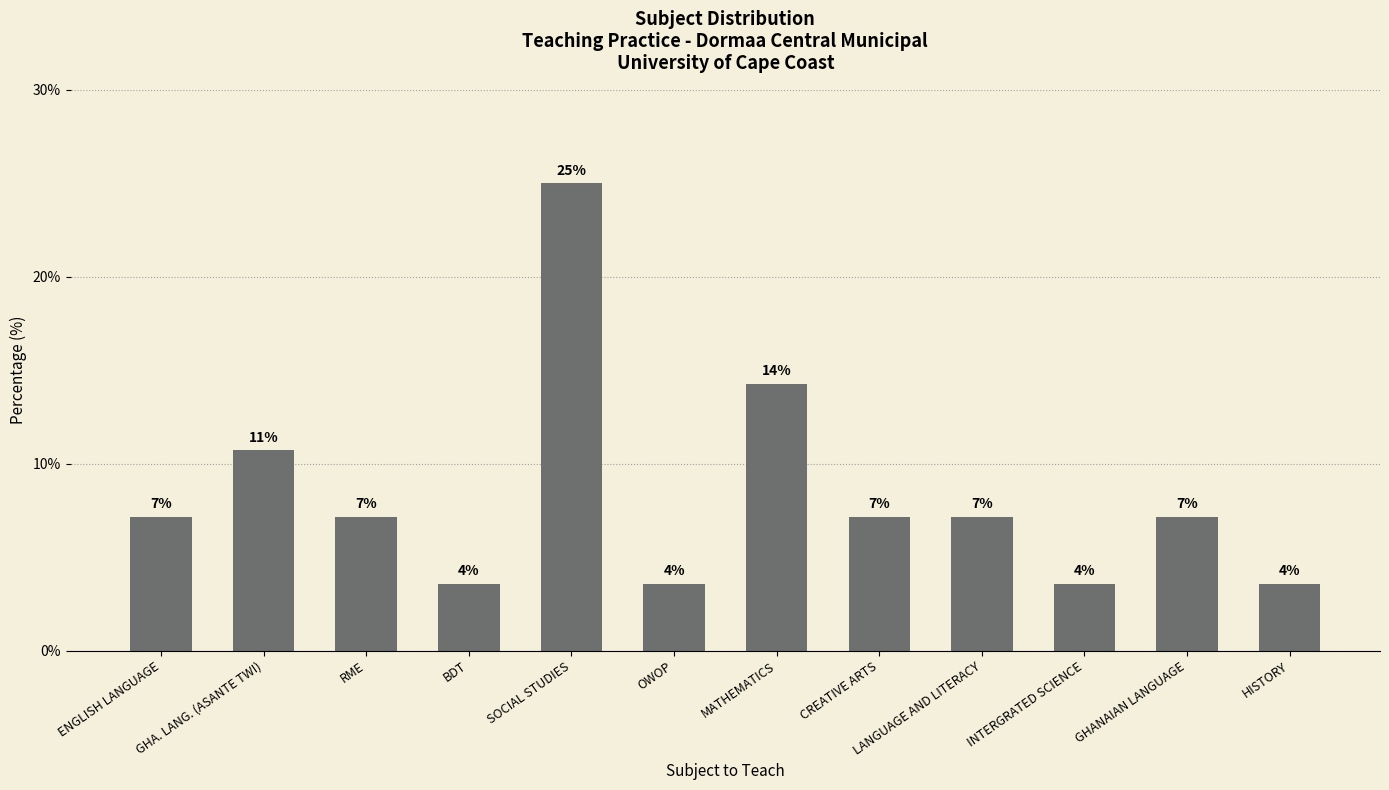

Reading right to left, list all the values displayed in this chart.

HISTORY=3.6	GHANAIAN LANGUAGE=7.1	INTERGRATED SCIENCE=3.6	LANGUAGE AND LITERACY=7.1	CREATIVE ARTS=7.1	MATHEMATICS=14.3	OWOP=3.6	SOCIAL STUDIES=25.0	BDT=3.6	RME=7.1	GHA. LANG. (ASANTE TWI)=10.7	ENGLISH LANGUAGE=7.1